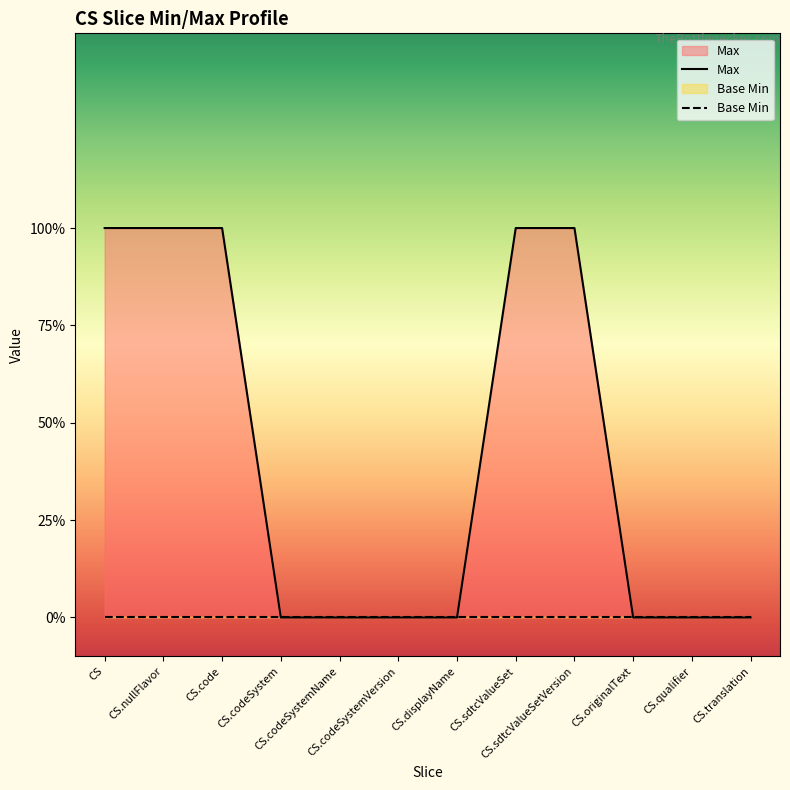

How many lines are shown in the chart?

2